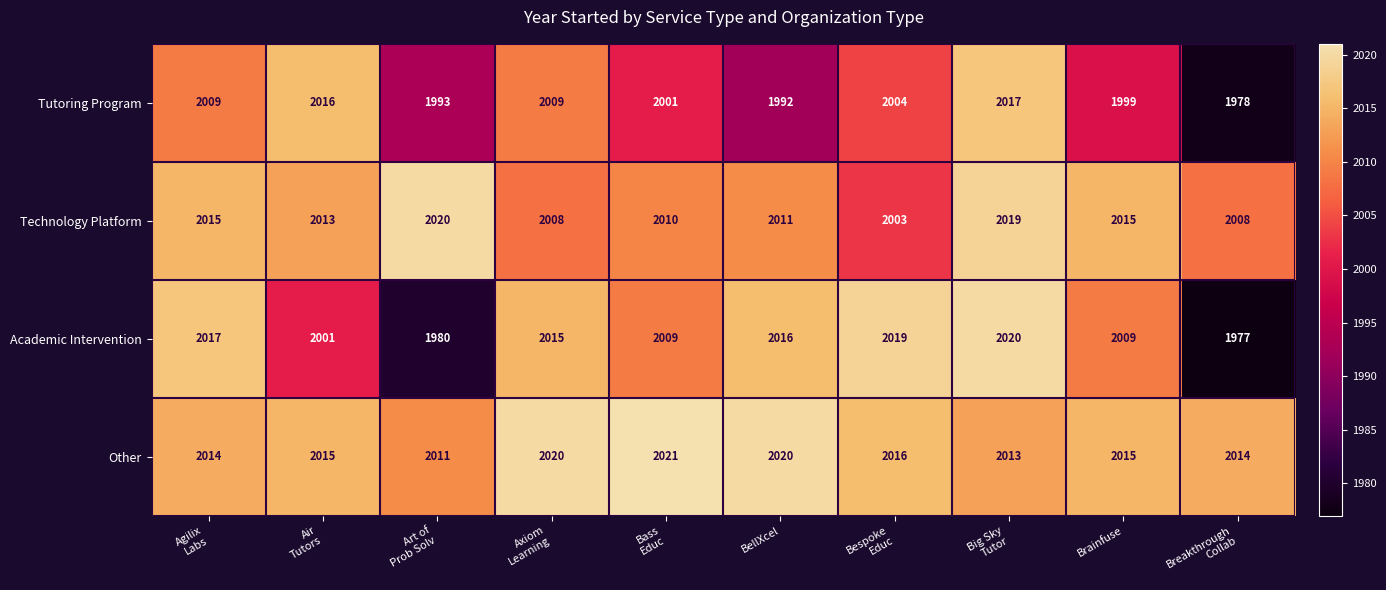

What is the approximate value of Academic Intervention at BellXcel, to the nearest 5?

2015